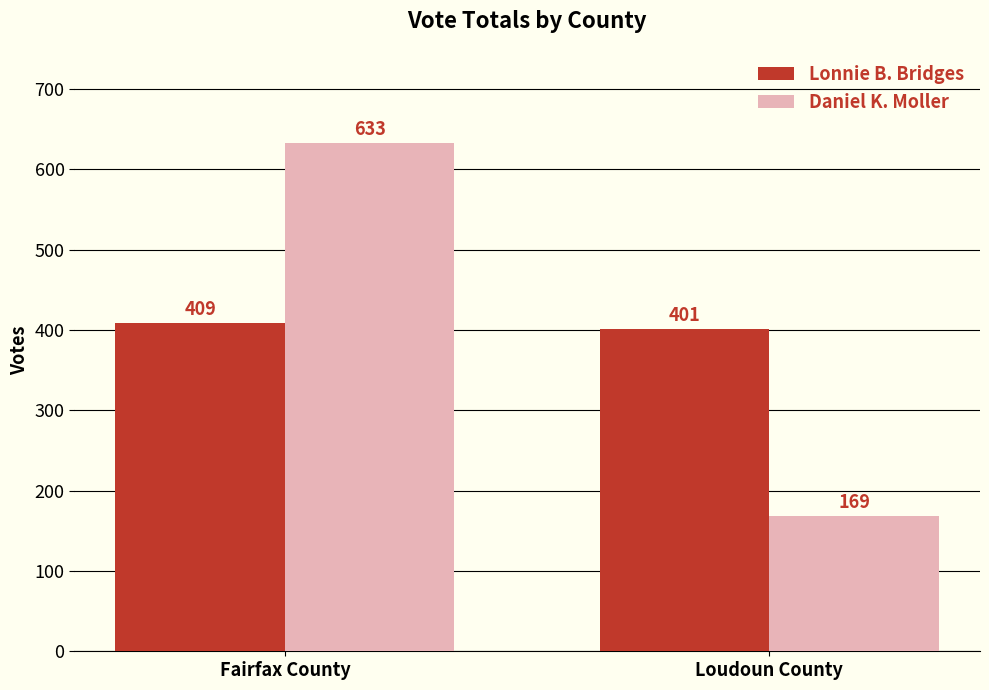

At how many categories does at least one series exceed 317?

2